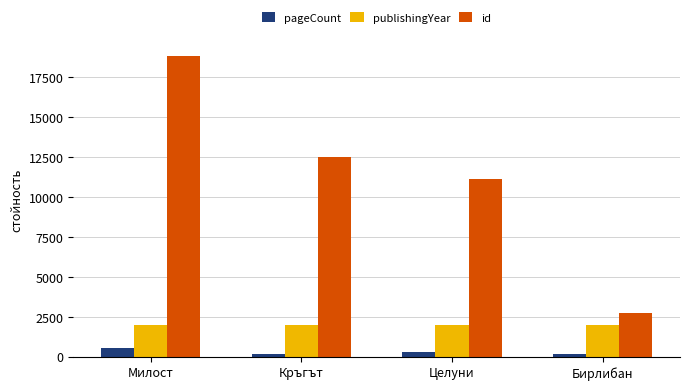

Are the bars horizontal?

No